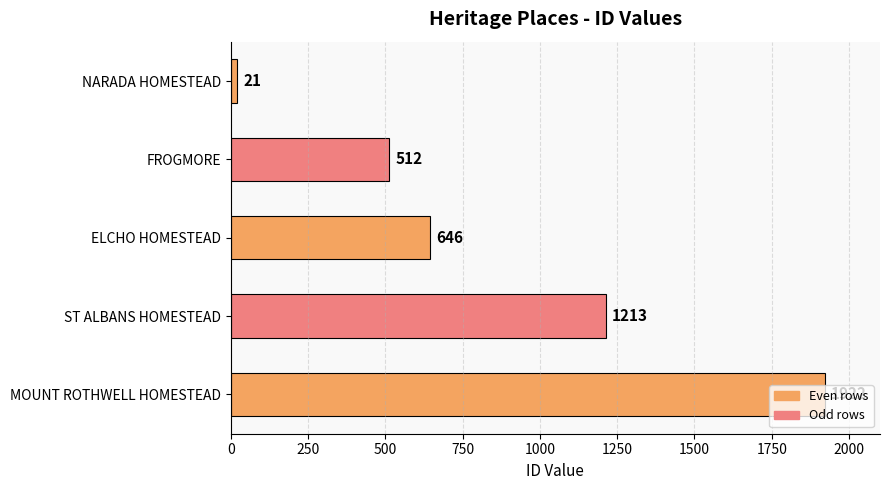

Rank the categories by value from highest to lowest.

MOUNT ROTHWELL HOMESTEAD, ST ALBANS HOMESTEAD, ELCHO HOMESTEAD, FROGMORE, NARADA HOMESTEAD